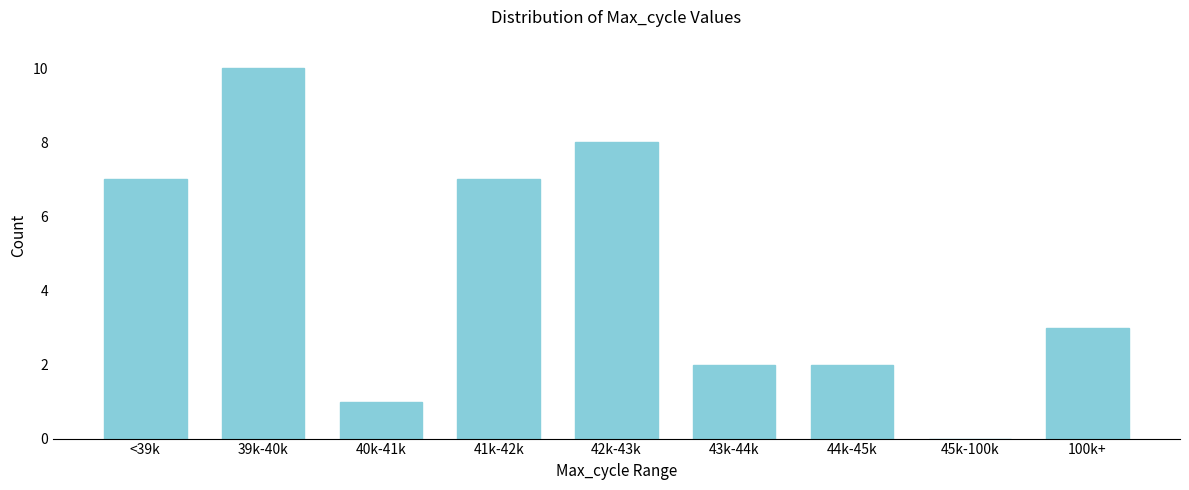

Reading right to left, extract all data points from this chart.

100k+=3	45k-100k=0	44k-45k=2	43k-44k=2	42k-43k=8	41k-42k=7	40k-41k=1	39k-40k=10	<39k=7